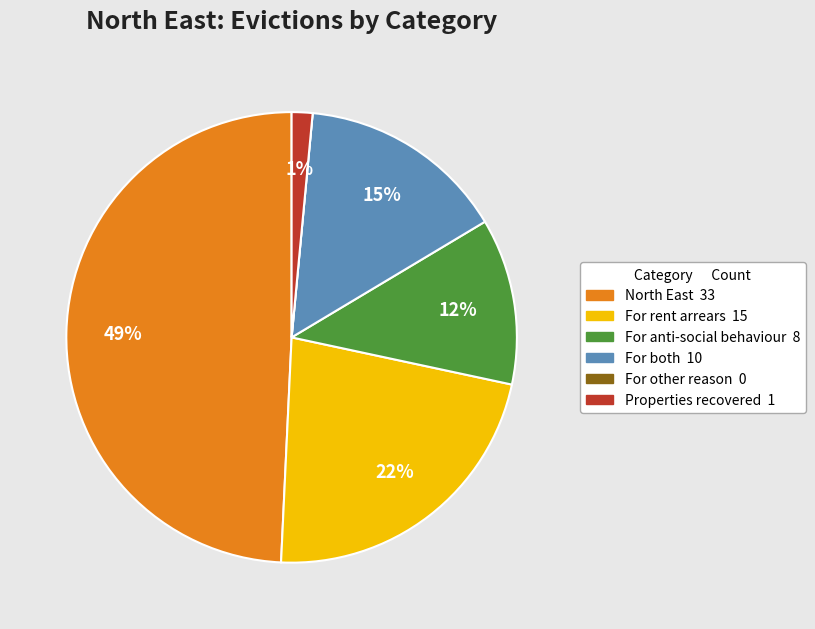

Is there any slice that represents more than half of the pie?

No